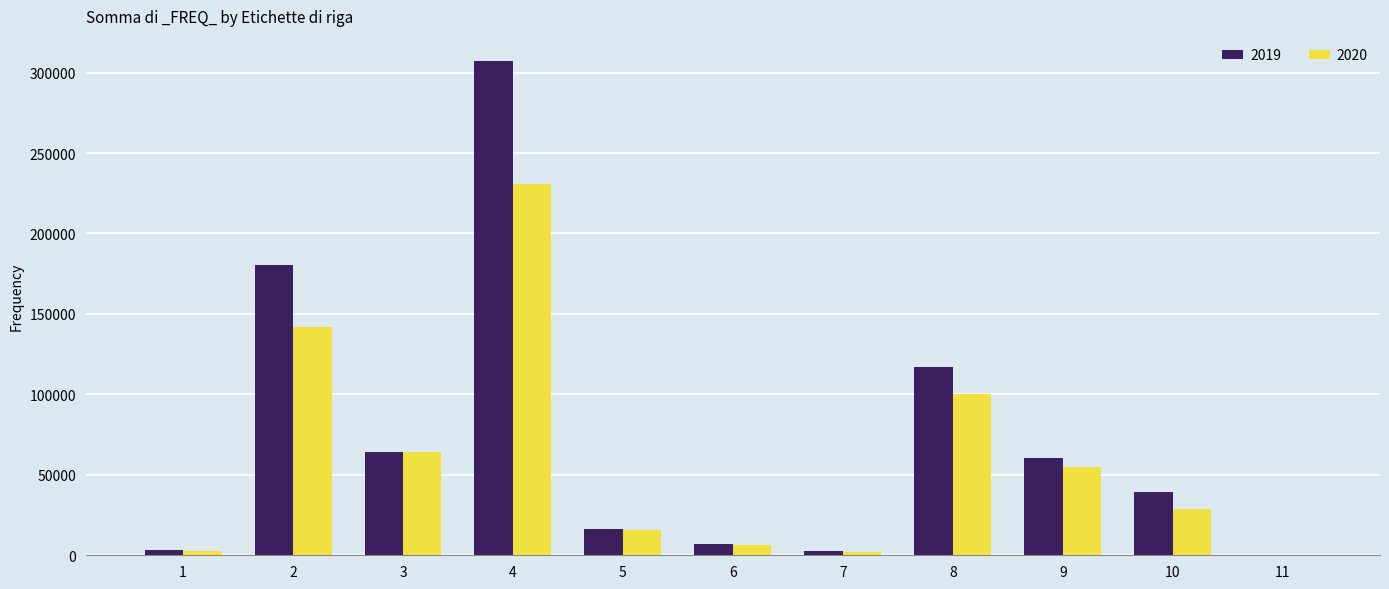

At which label is 2019 closest to 153774?

2